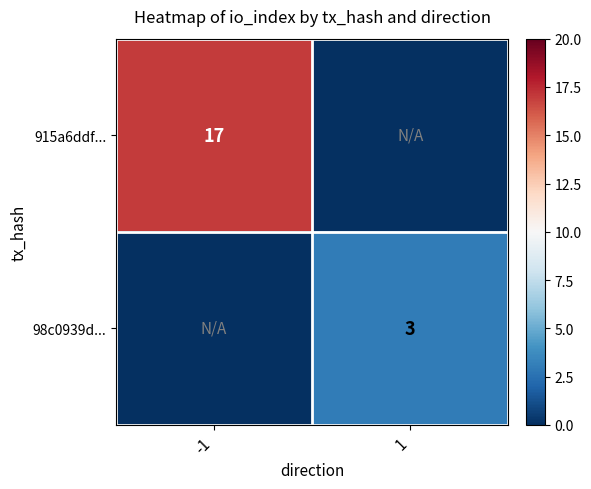

True or false: 98c0939d... has a value of 3 at 1.

True